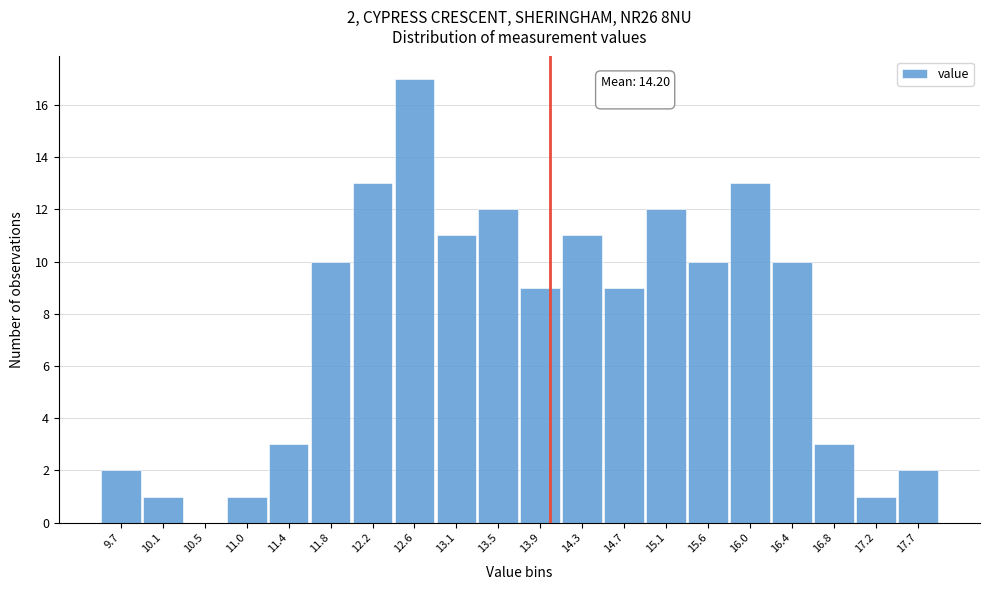

Reading right to left, extract all data points from this chart.

17.7=2	17.2=1	16.8=3	16.4=10	16.0=13	15.6=10	15.1=12	14.7=9	14.3=11	13.9=9	13.5=12	13.1=11	12.6=17	12.2=13	11.8=10	11.4=3	11.0=1	10.5=0	10.1=1	9.7=2